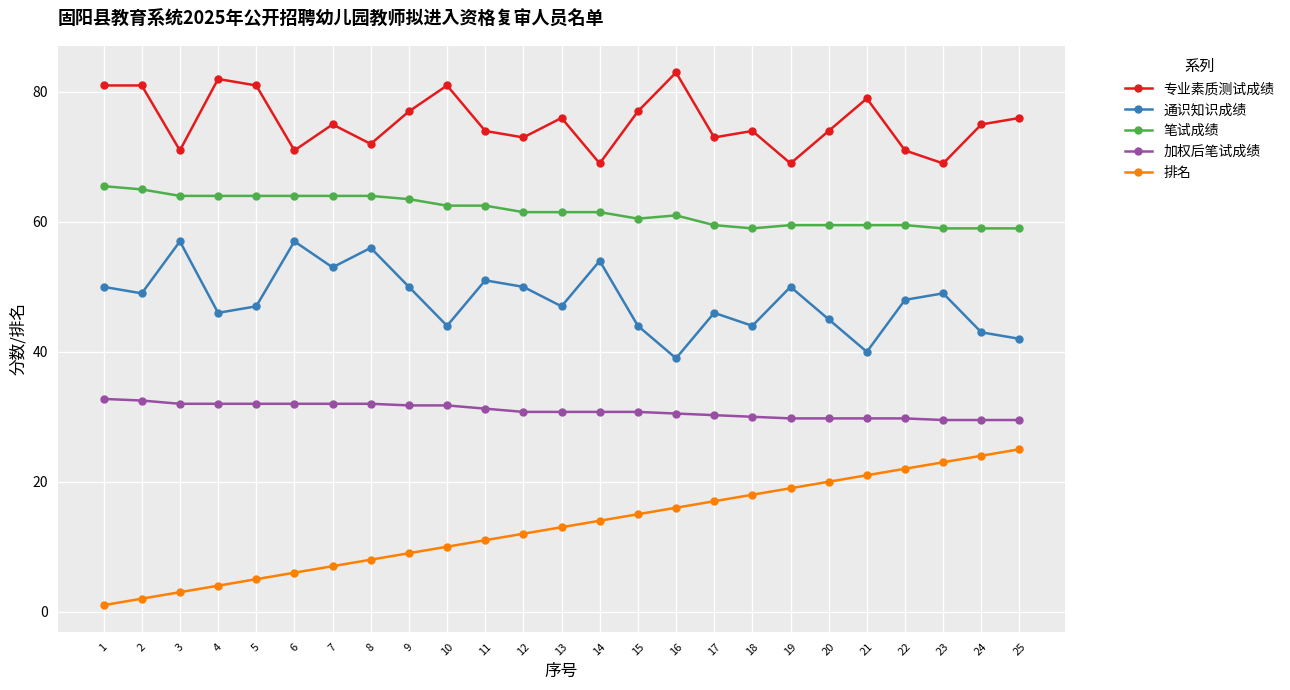

The 笔试成绩 series shows 94.6 at 8. True or false?

False